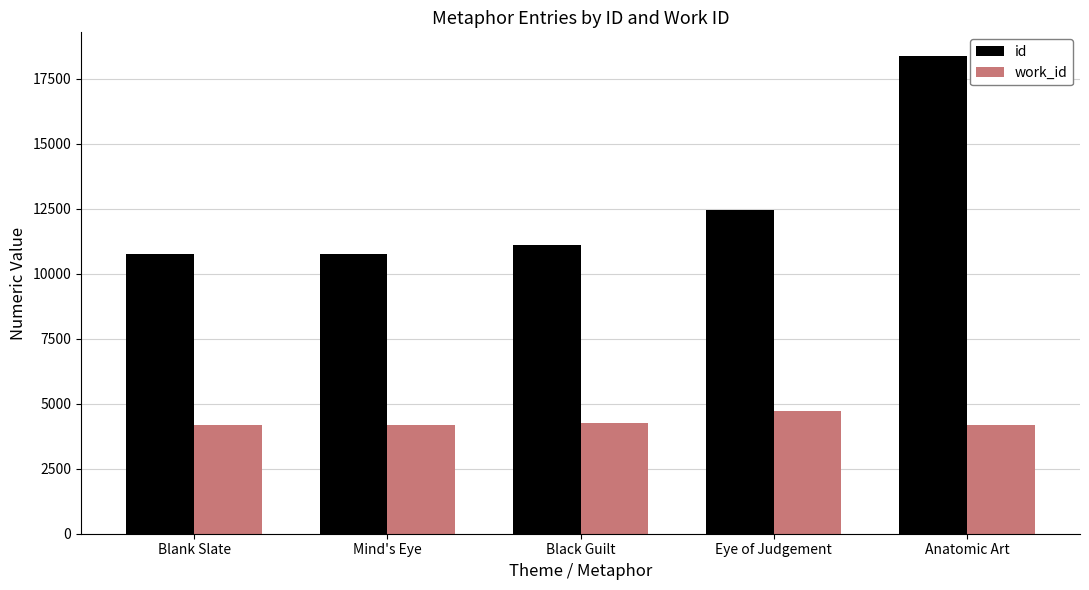

Is the value of id at Eye of Judgement greater than the value of work_id at Eye of Judgement?

Yes